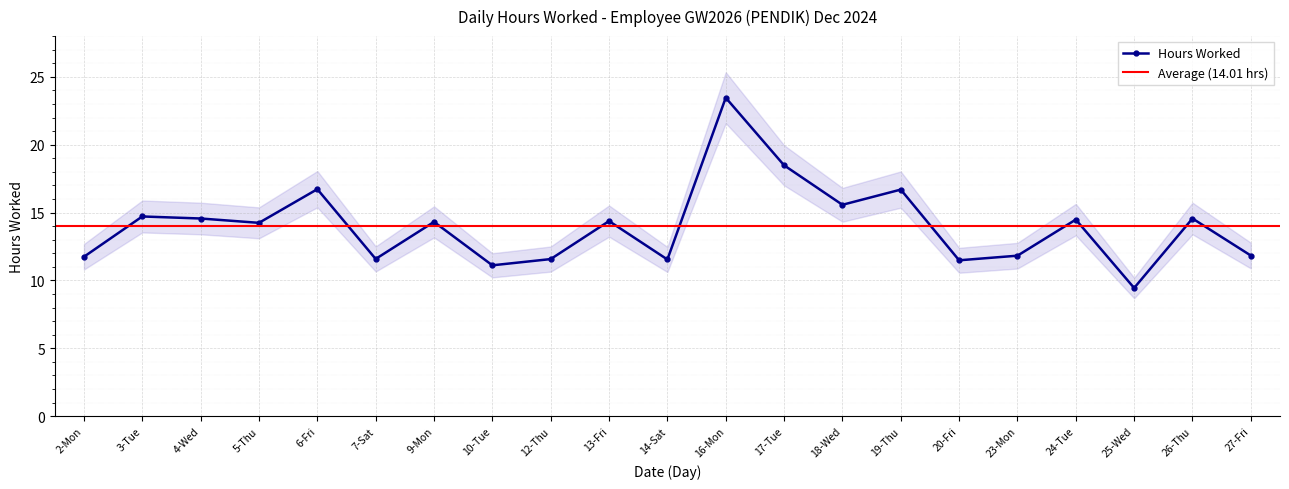

What is the ratio of the value at 18-Wed to the value at 16-Mon?

0.7